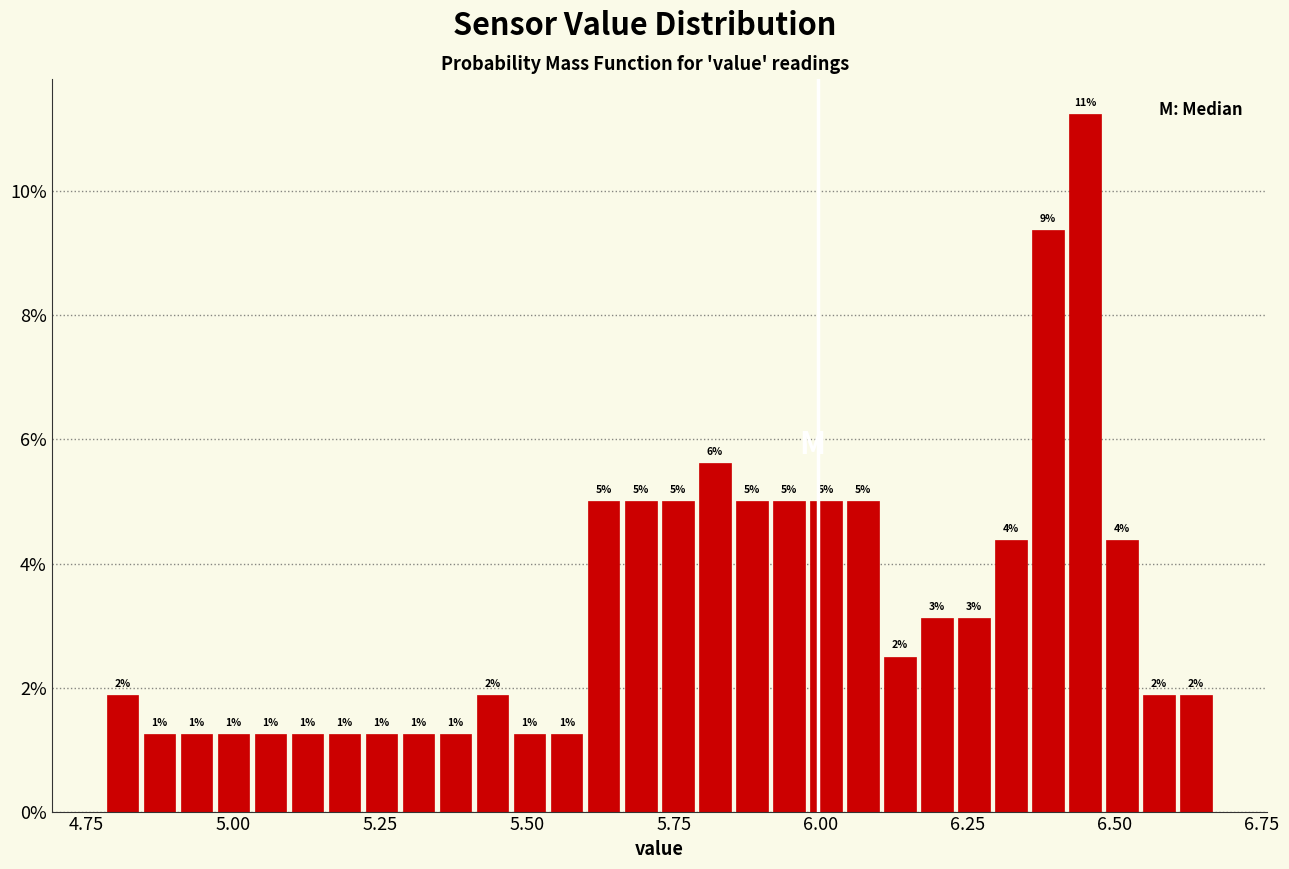

Read against the x-axis, roughly where is the centre of the tallest bar?

6.45